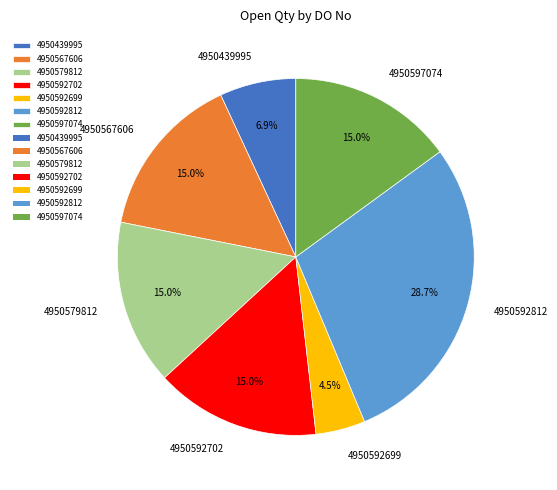

Which category has the smallest portion of the pie?

4950592699